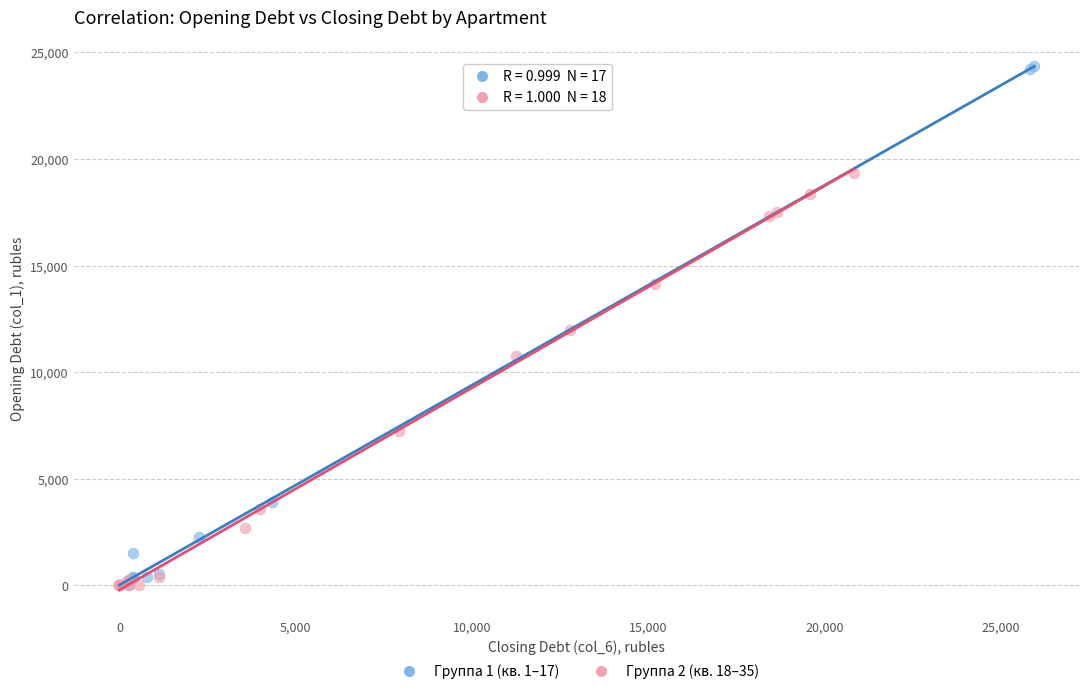

What are all the series names shown in the legend?

Группа 1 (кв. 1–17), Группа 2 (кв. 18–35)